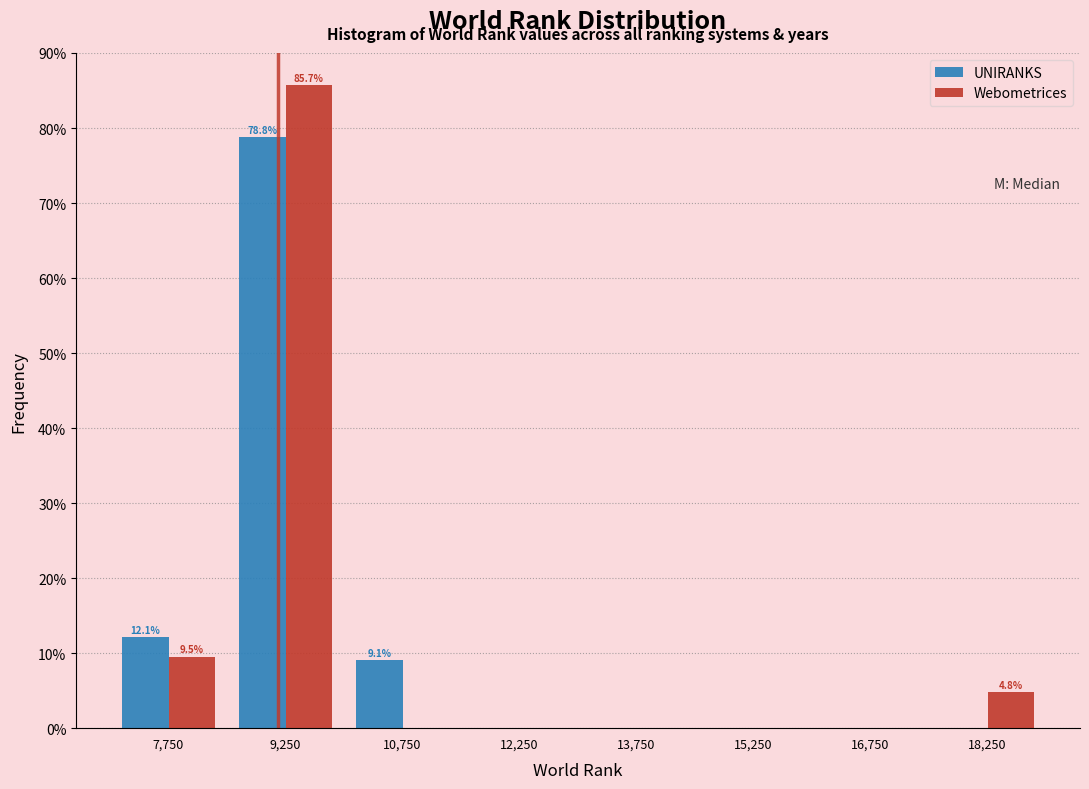

In the Webometrices series, which range on the x-axis has the tallest bar?

8500 to 10000